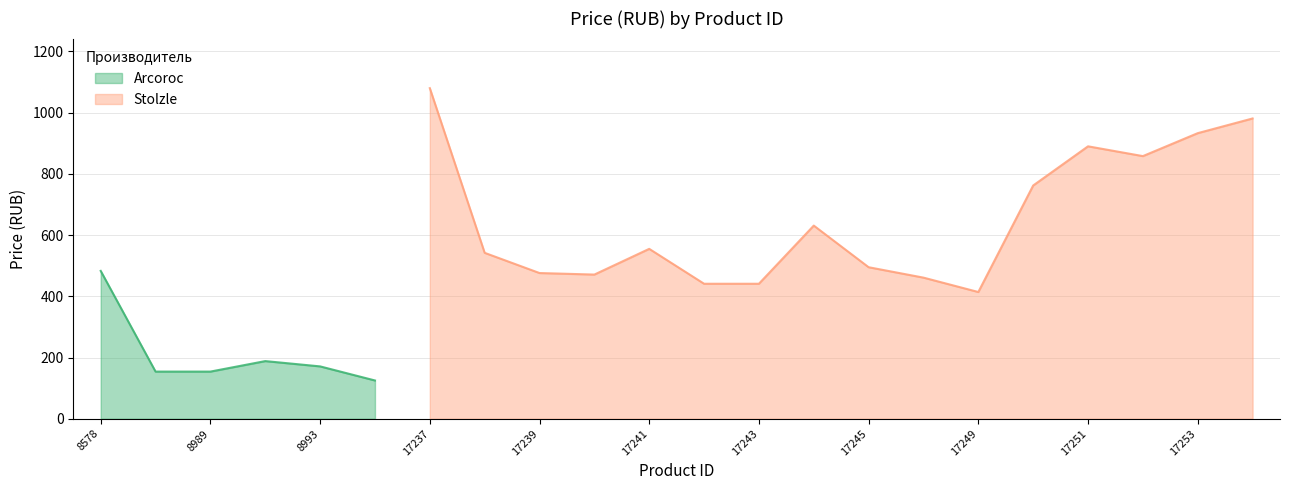

Does the chart have visible grid lines?

Yes